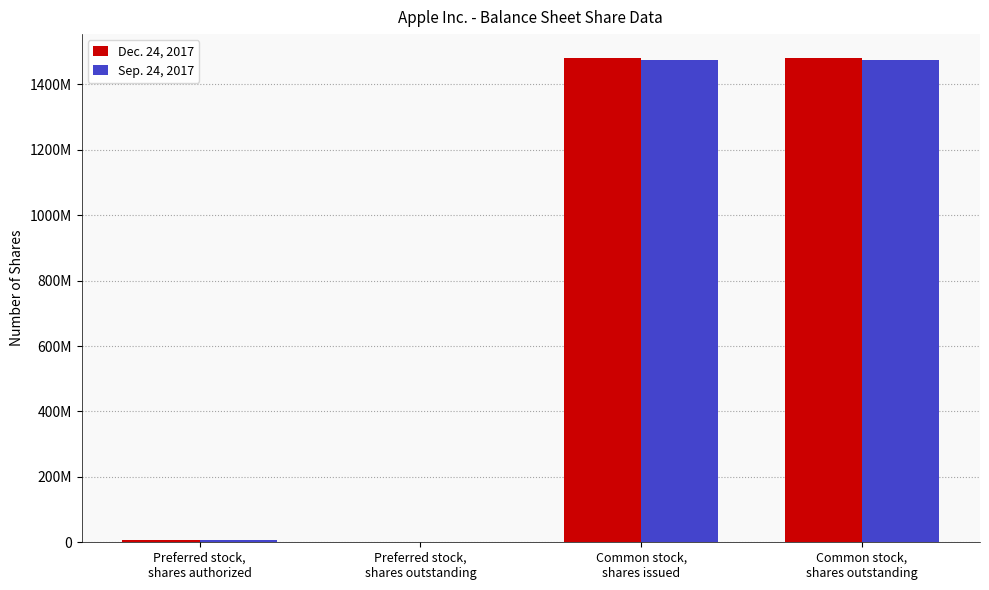

Are the bars grouped side by side (vs. stacked)?

Yes